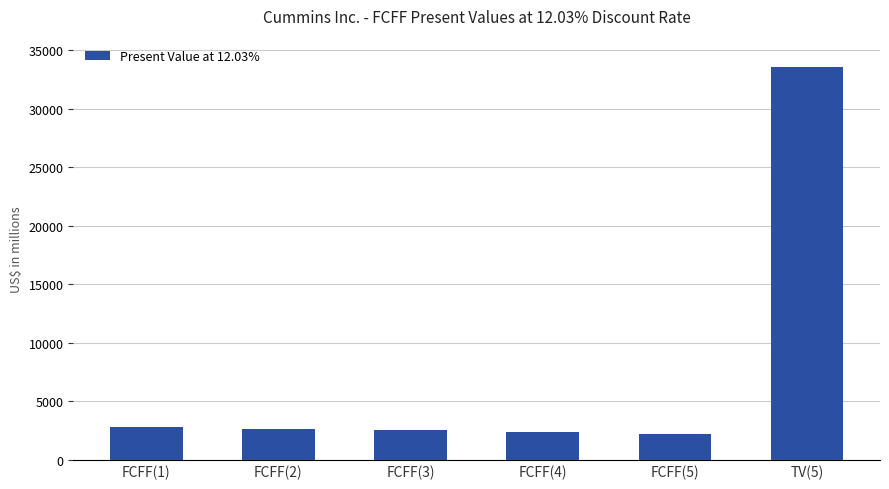

What position from the right is FCFF(1)?

6